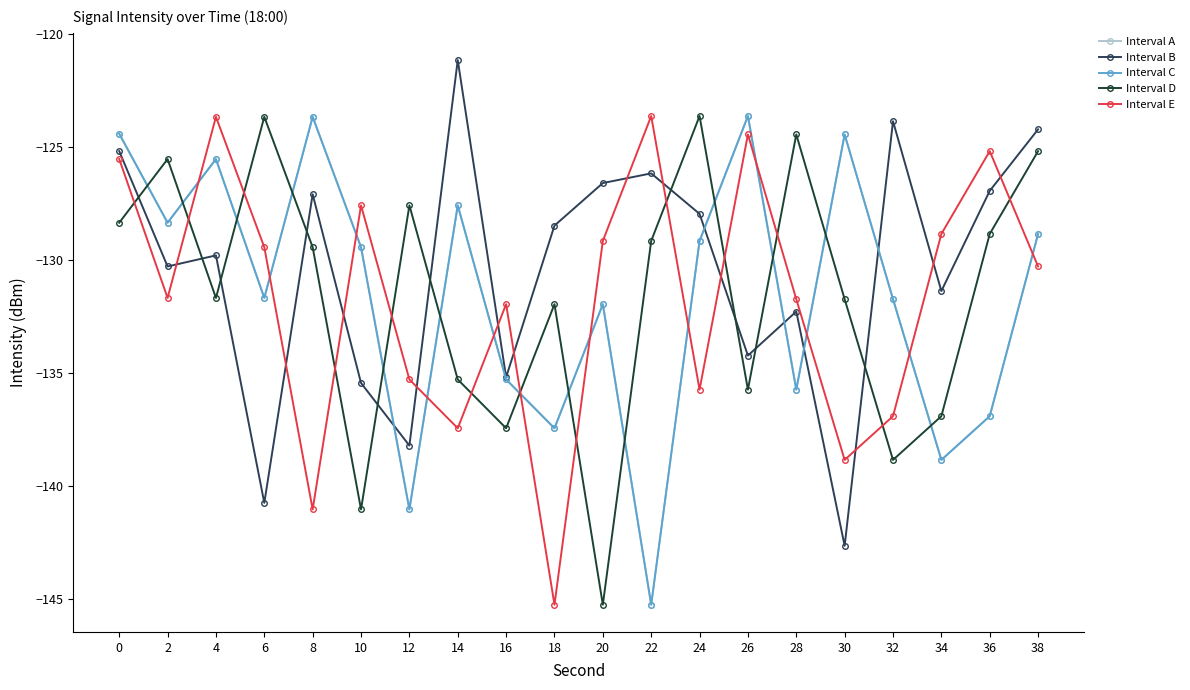

List the labels in order of Interval C value, largest first.

26, 8, 0, 30, 4, 14, 2, 38, 24, 10, 6, 32, 20, 16, 28, 36, 18, 34, 12, 22